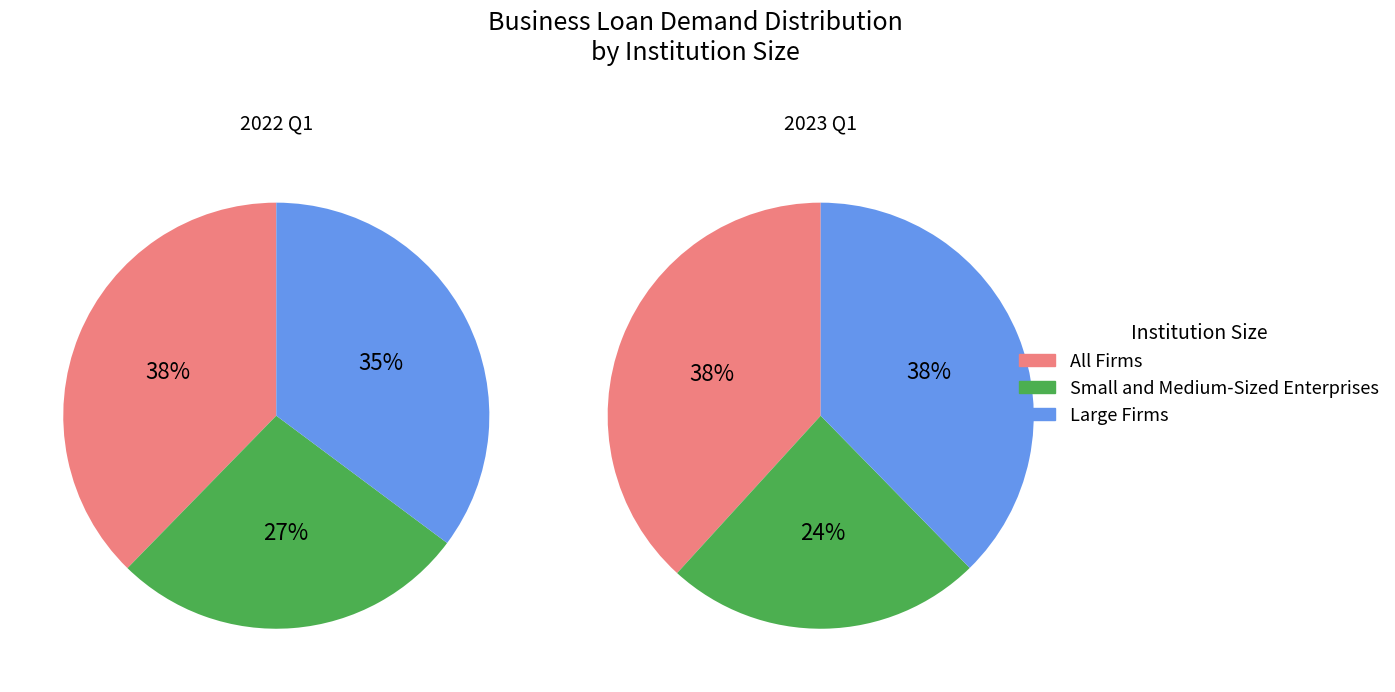

True or false: 1 accounts for 28% of the total.

False